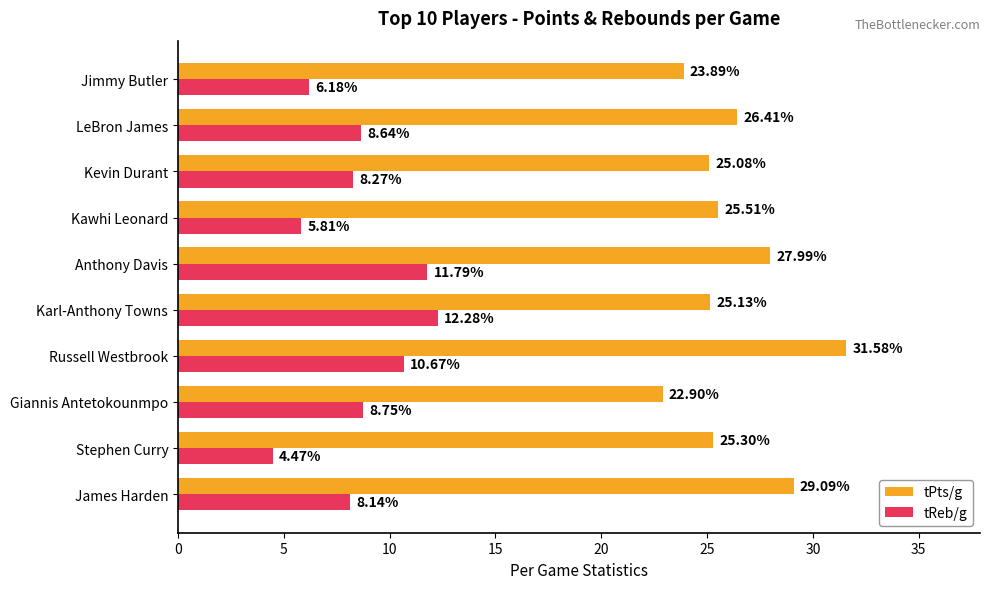

What is the greatest value displayed?

31.6